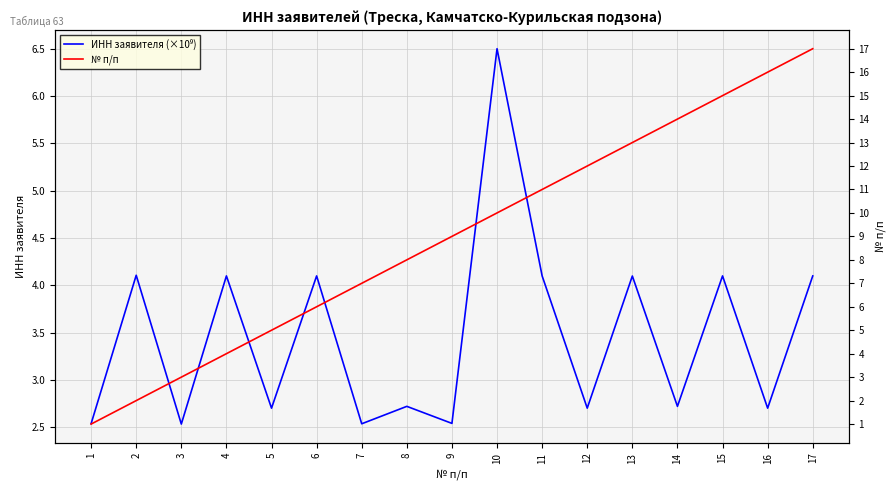

The ИНН заявителя (×10⁹) series shows 4.1 at 6. True or false?

True